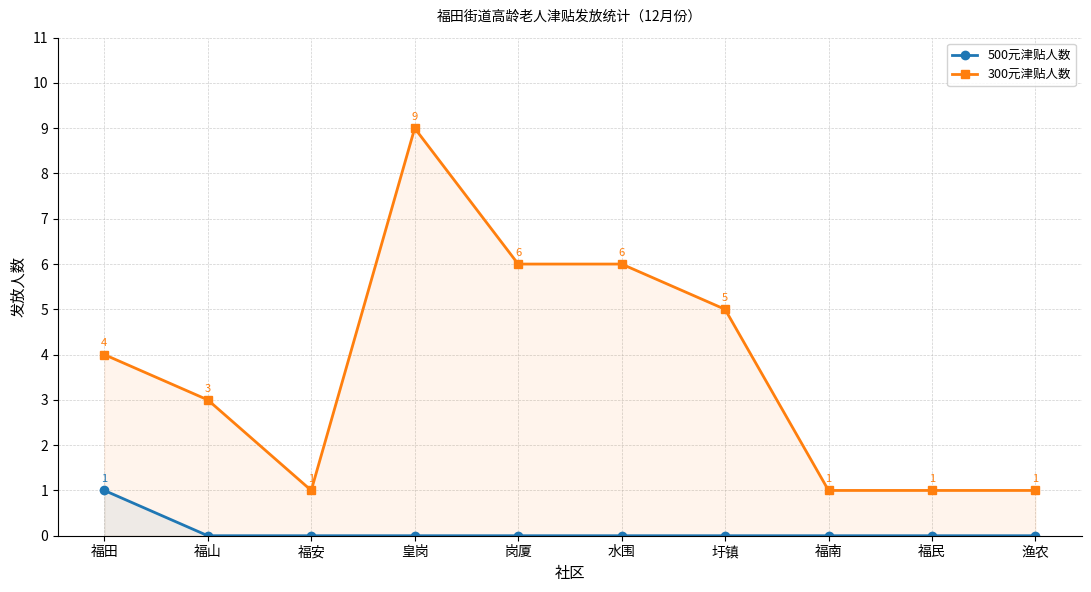

Is the value of 500元津贴人数 at 福田 greater than the value of 300元津贴人数 at 福民?

No